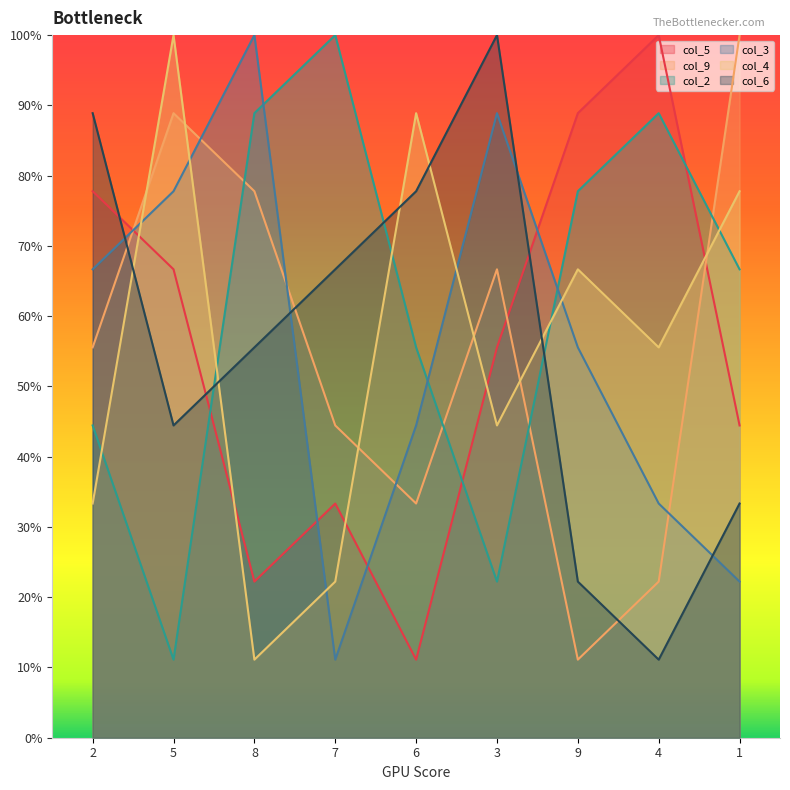

How many data points does each series have?

9